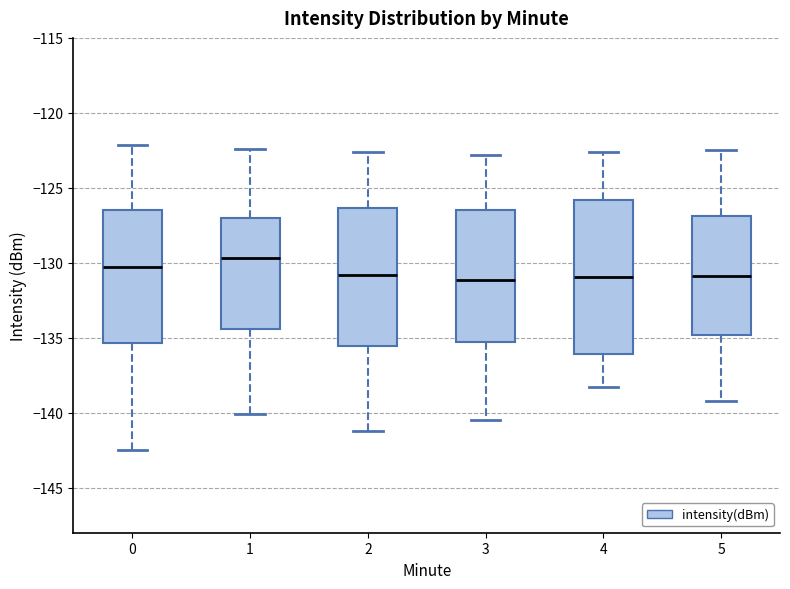

Which box has the highest median line?

1